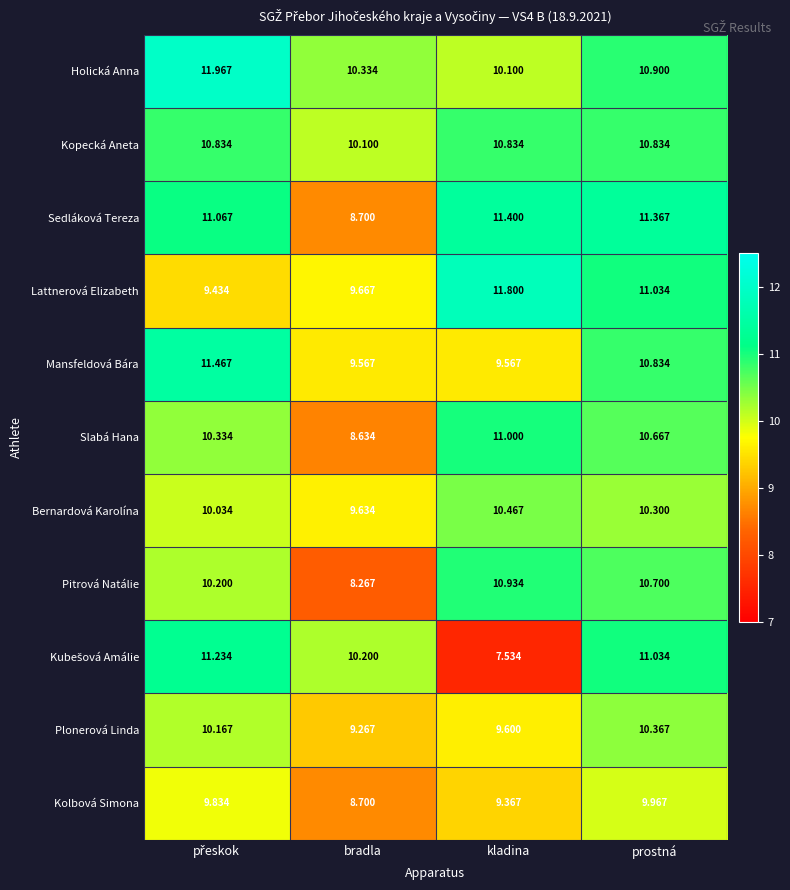

Between bradla and prostná, which series saw the biggest shift?

Sedláková Tereza